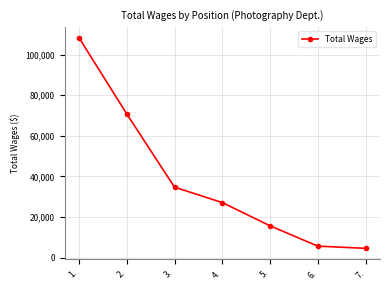

What is the sum of all values?

266822